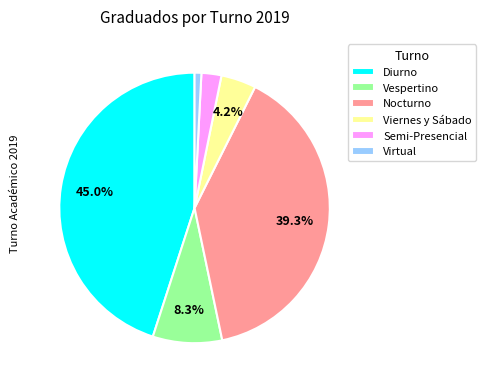

Which category has the biggest portion of the pie?

Diurno